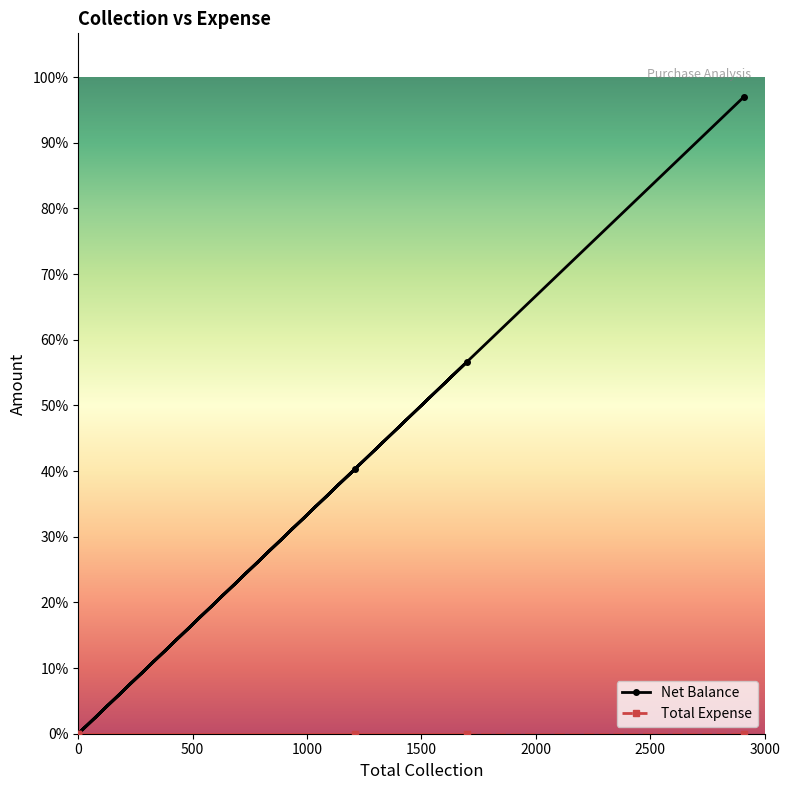

What is the difference between the maximum and minimum values in the Net Balance series?

2910